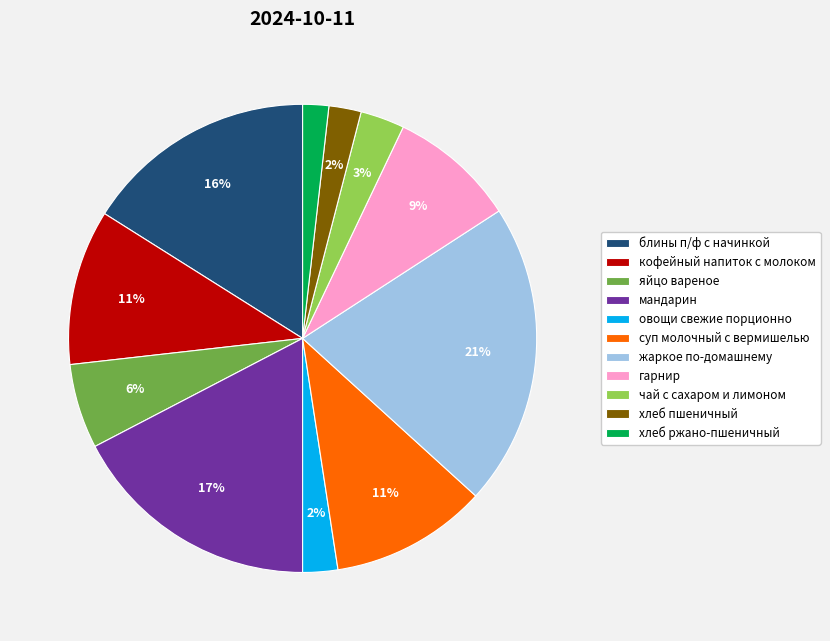

Is there any slice that represents more than half of the pie?

No